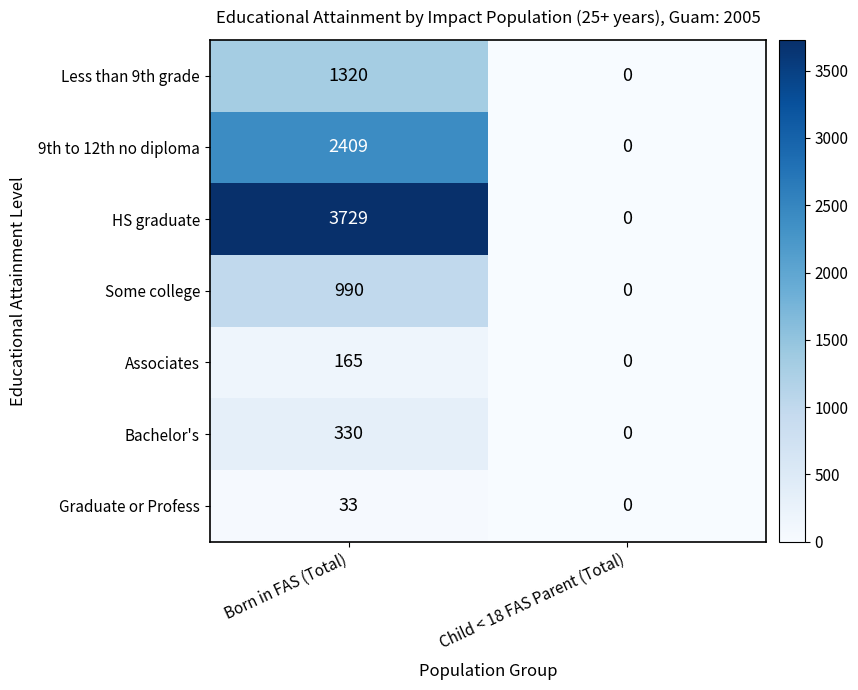

True or false: Graduate or Profess has a value of 48 at Born in FAS (Total).

False